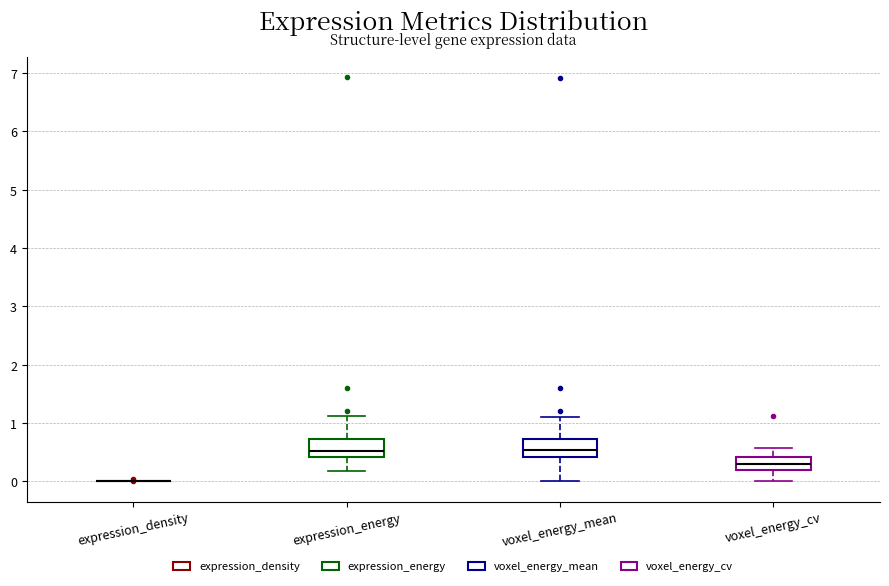

Reading left to right, transcribe this box plot: for each box, give where its median line is, the range the box spans, and where its two whiskers end, as read against the y-axis. The values are not printed on the chart, so give them approximately, as read against the axis.

expression_density: box collapsed to a line at 0.0, whiskers 0.0 to 0.0
expression_energy: median 0.5, box 0.4 to 0.7, whiskers 0.2 to 1.1
voxel_energy_mean: median 0.5, box 0.4 to 0.7, whiskers 0.0 to 1.1
voxel_energy_cv: median 0.3, box 0.2 to 0.4, whiskers 0.0 to 0.6